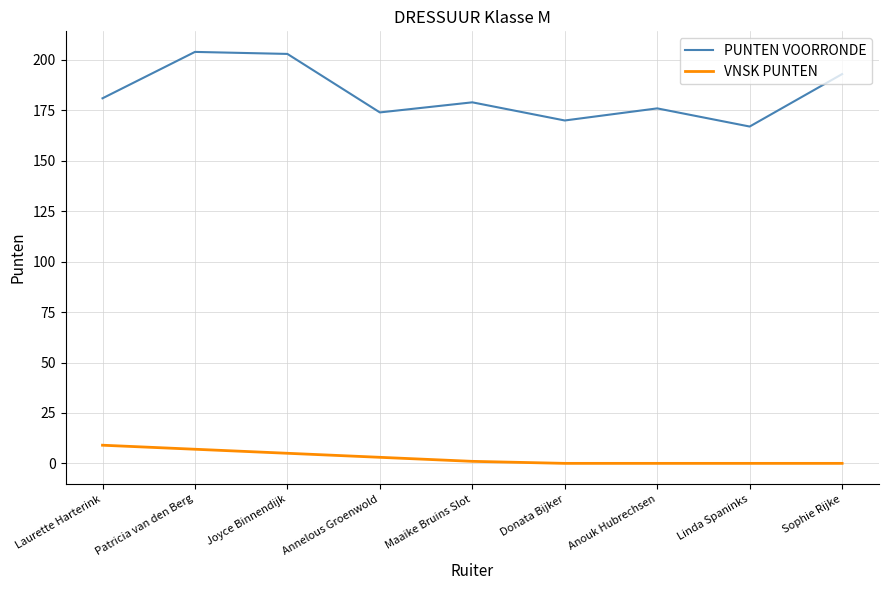

Reading right to left, what are all the values shown in this chart?

PUNTEN VOORRONDE: 193	167	176	170	179	174	203	204	181
VNSK PUNTEN: 0	0	0	0	1	3	5	7	9